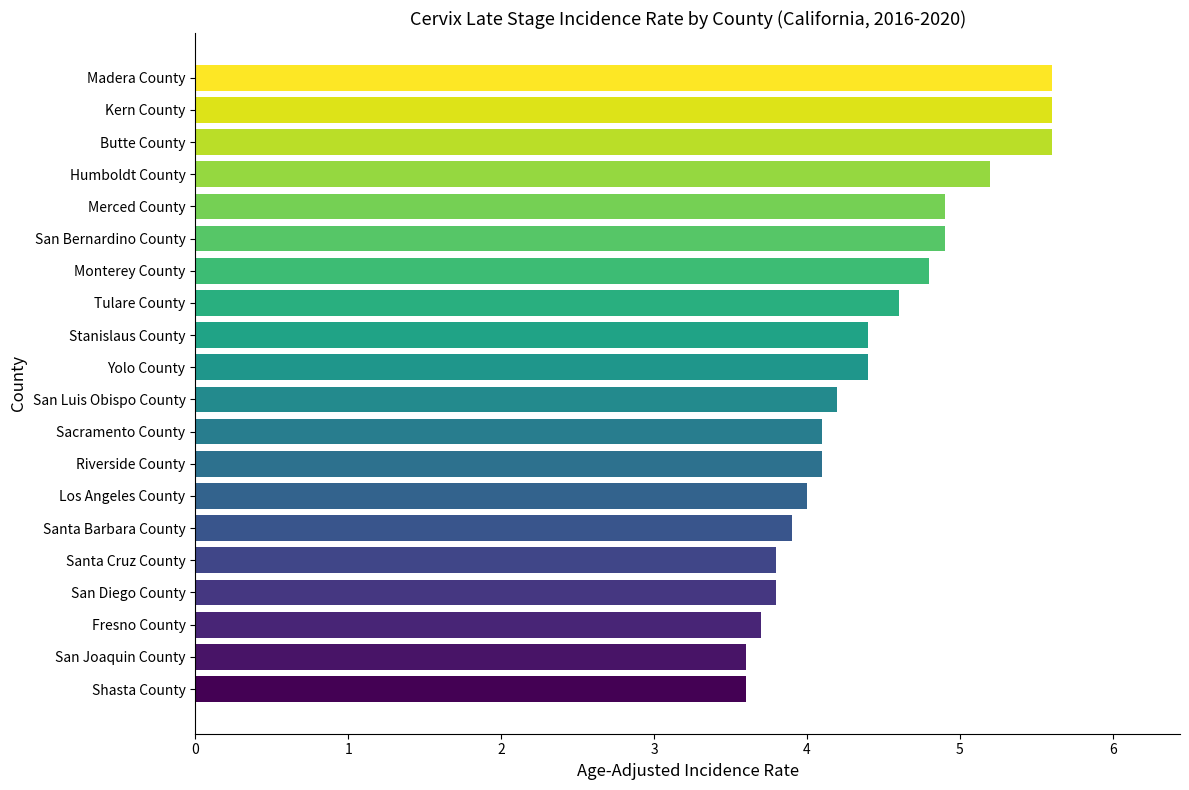

Which has a higher value, Sacramento County or Stanislaus County?

Stanislaus County